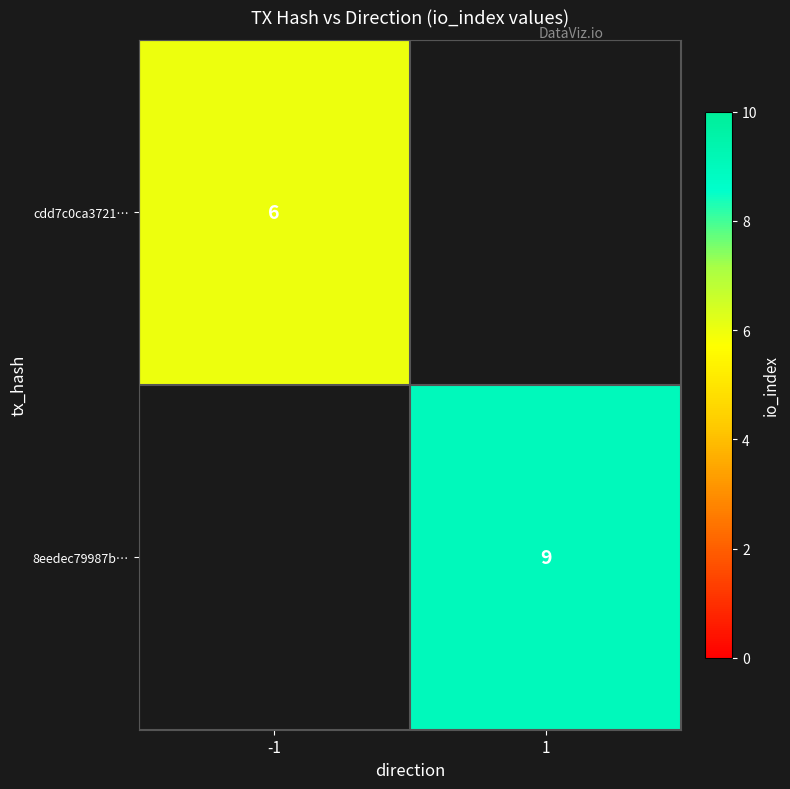

Is it true that cdd7c0ca3721… equals 6 at -1?

True